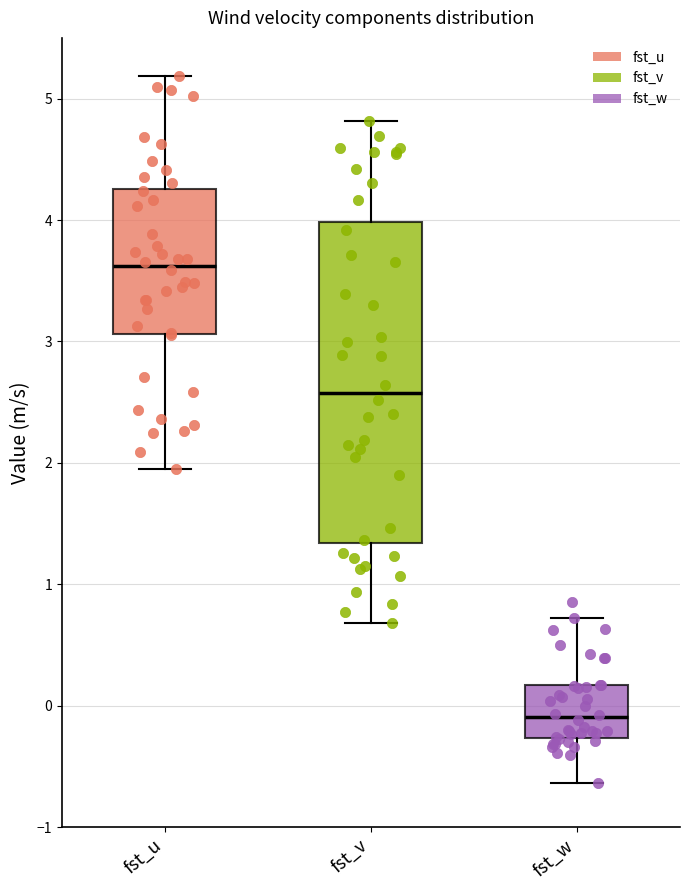

Reading left to right, transcribe this box plot: for each box, give where its median line is, the range the box spans, and where its two whiskers end, as read against the y-axis. The values are not printed on the chart, so give them approximately, as read against the axis.

fst_u: median 3.6, box 3.1 to 4.3, whiskers 2.0 to 5.2
fst_v: median 2.6, box 1.3 to 4.0, whiskers 0.7 to 4.8
fst_w: median -0.1, box -0.3 to 0.2, whiskers -0.6 to 0.7